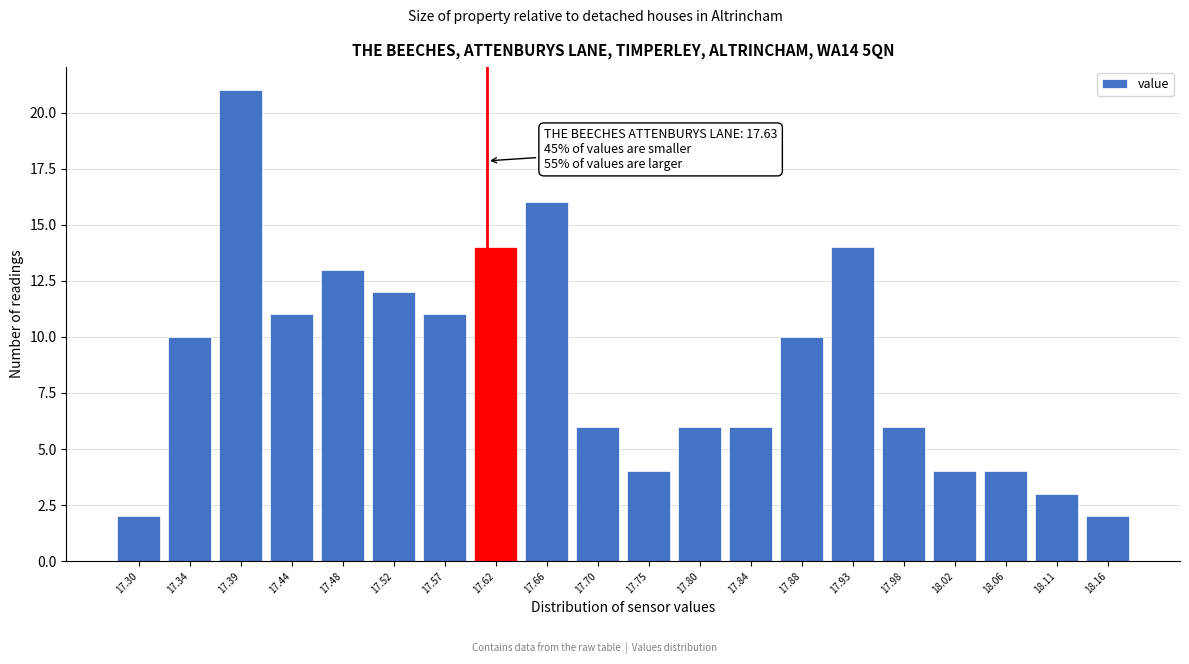

Reading left to right, extract all data points from this chart.

17.30=2	17.34=10	17.39=21	17.44=11	17.48=13	17.52=12	17.57=11	17.62=14	17.66=16	17.70=6	17.75=4	17.80=6	17.84=6	17.88=10	17.93=14	17.98=6	18.02=4	18.06=4	18.11=3	18.16=2